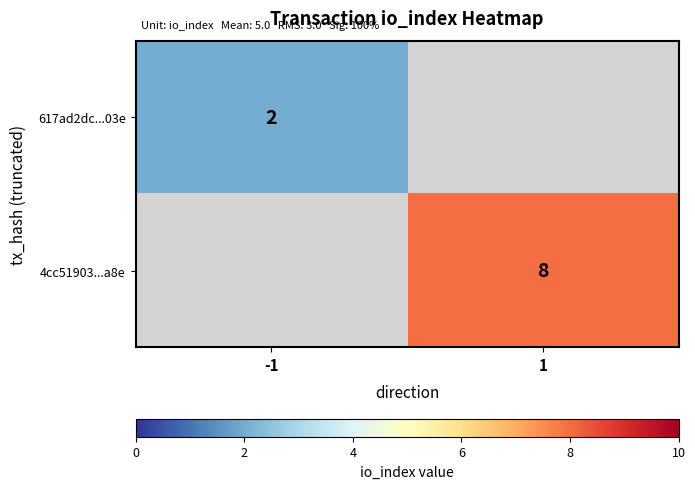

At how many categories does at least one series exceed 4?

1